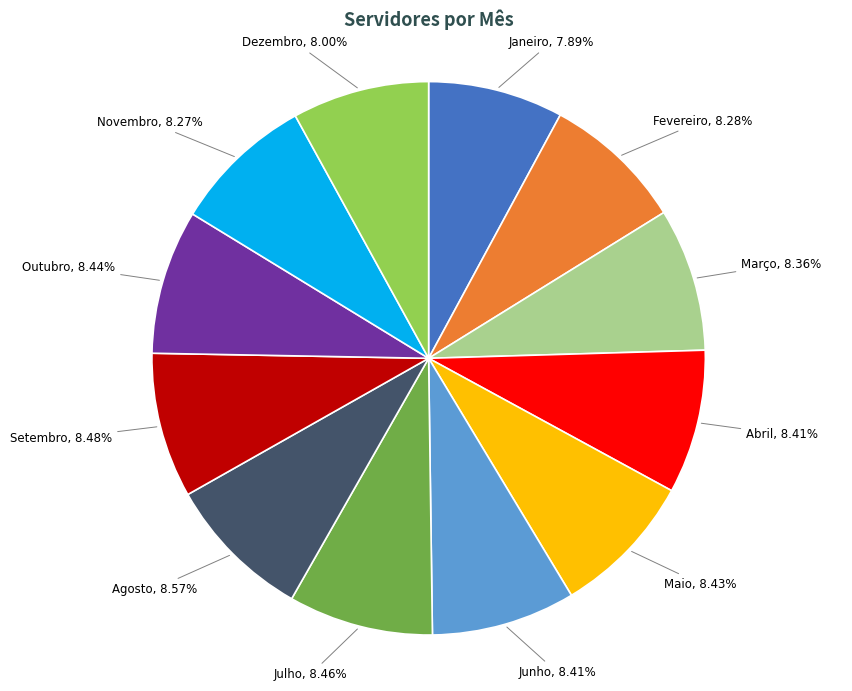

What is the ratio of the value at Dezembro to the value at Maio?

0.9